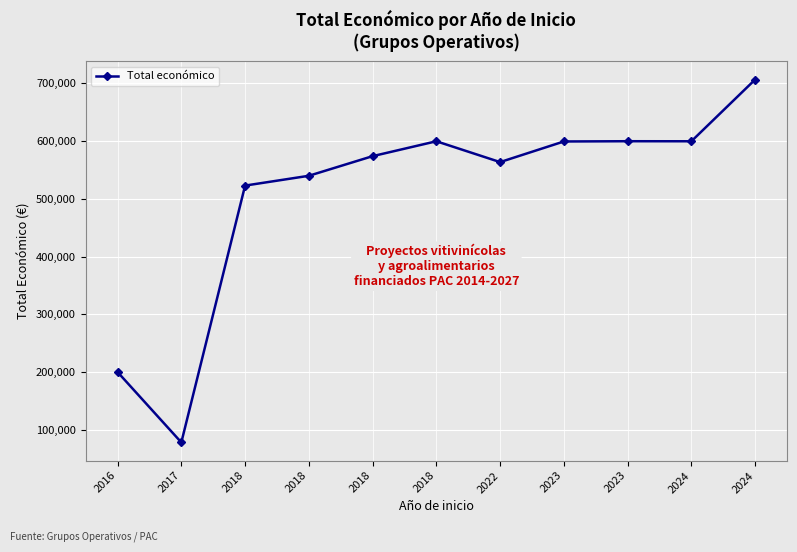

Is this an area chart (filled region under the line)?

No